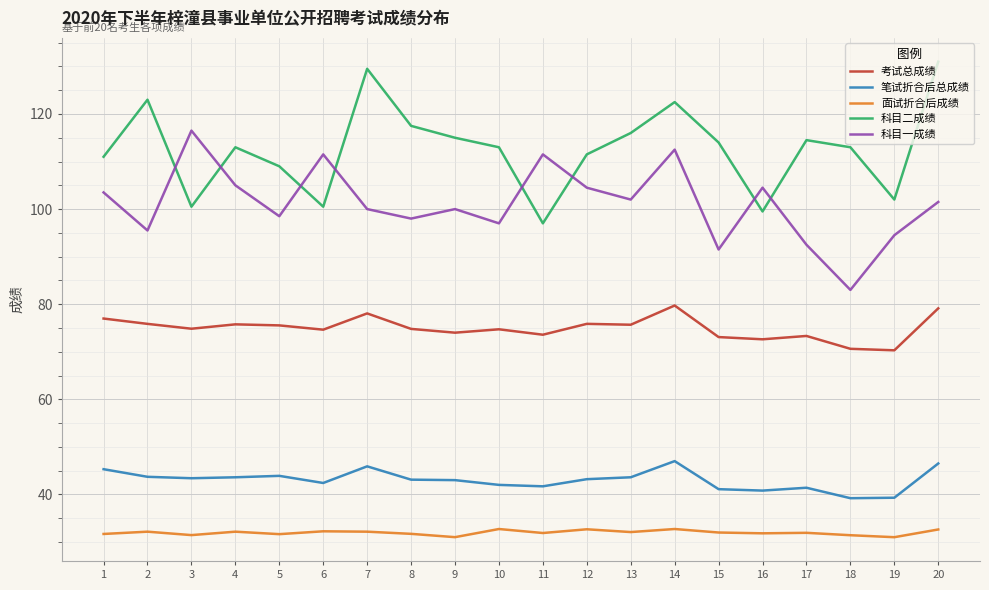

Is this an area chart (filled region under the line)?

No